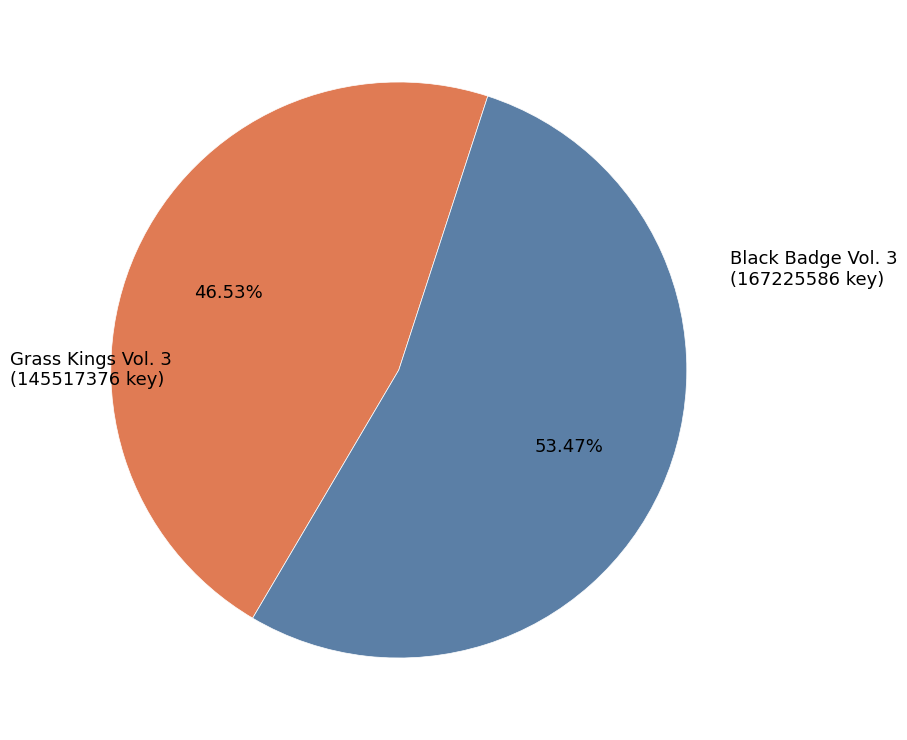

How many slices are in this pie chart?

2